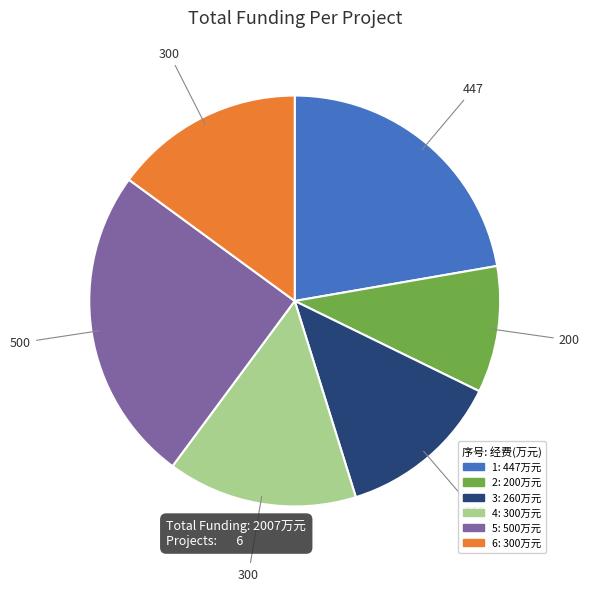

Does 3 represent more than half of the total?

No